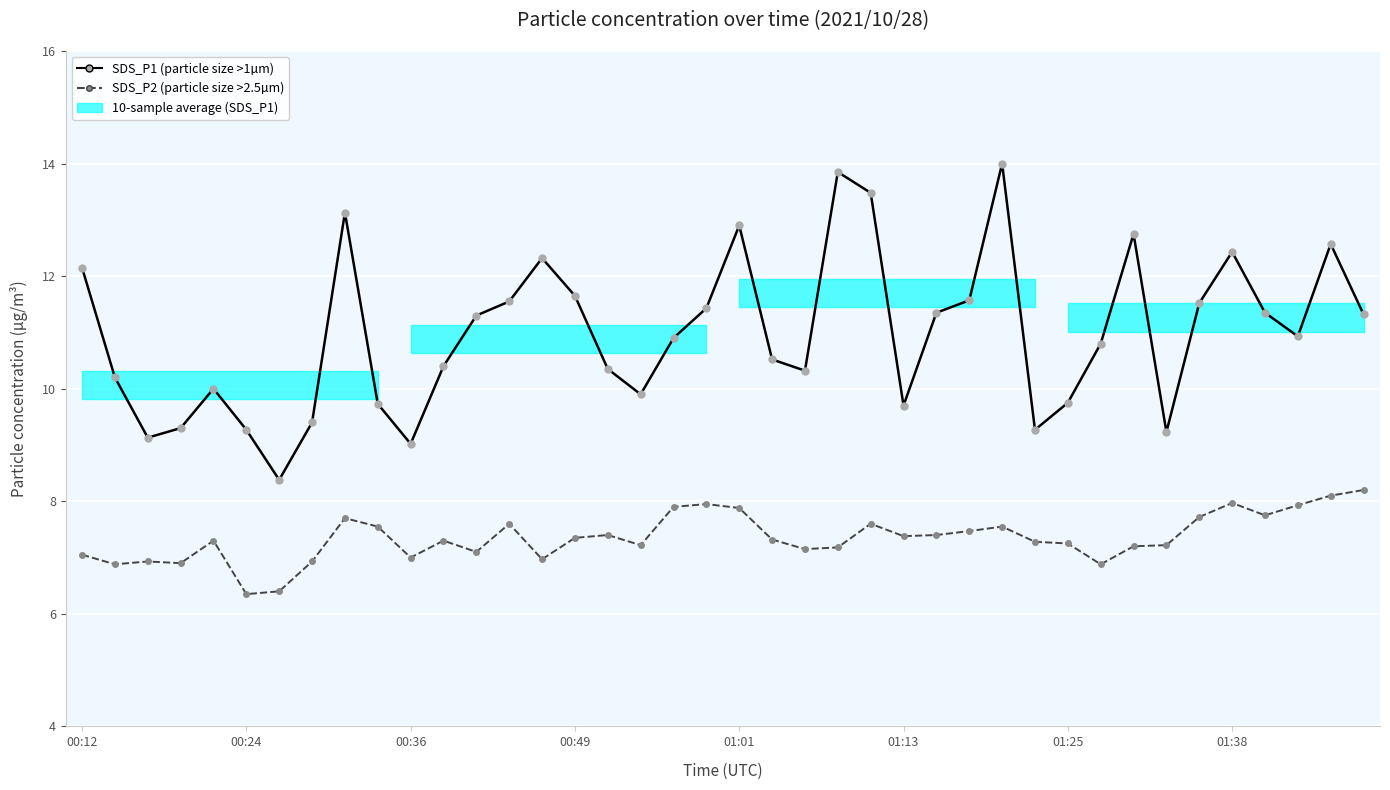

Rank the series by their average value, from highest to lowest.

SDS_P1, SDS_P2